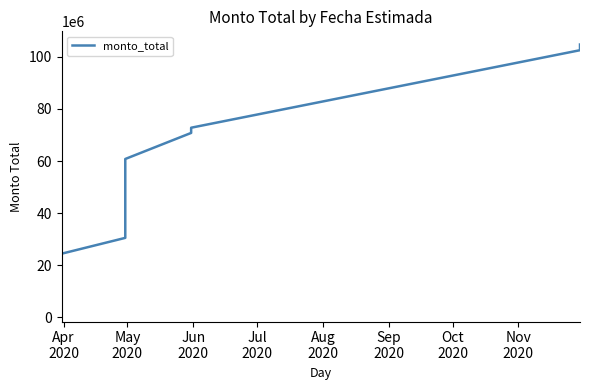

How many lines are shown in the chart?

1